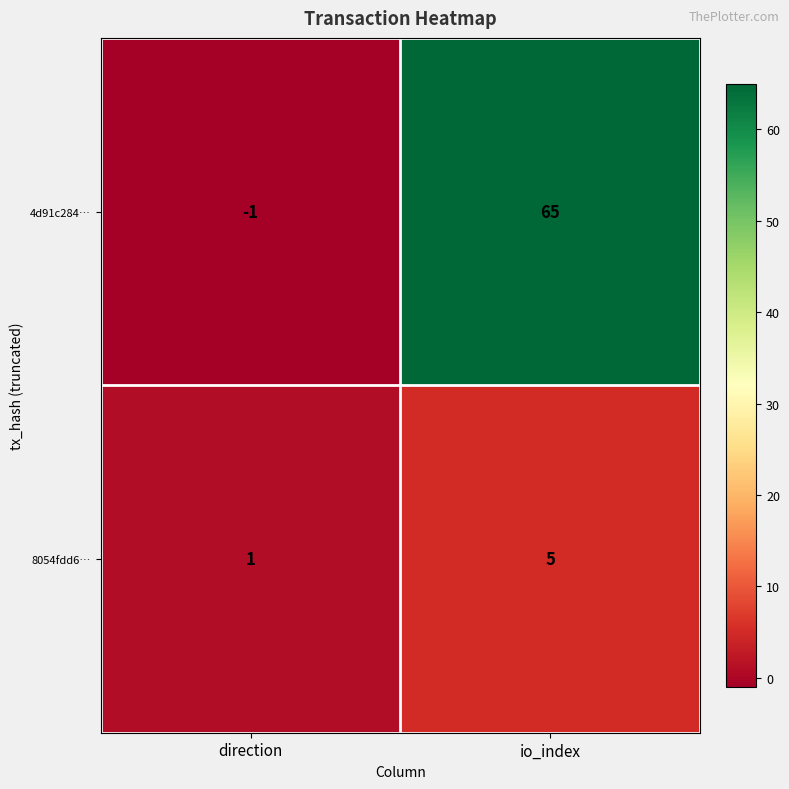

Which series has the largest range (max minus min)?

4d91c284…